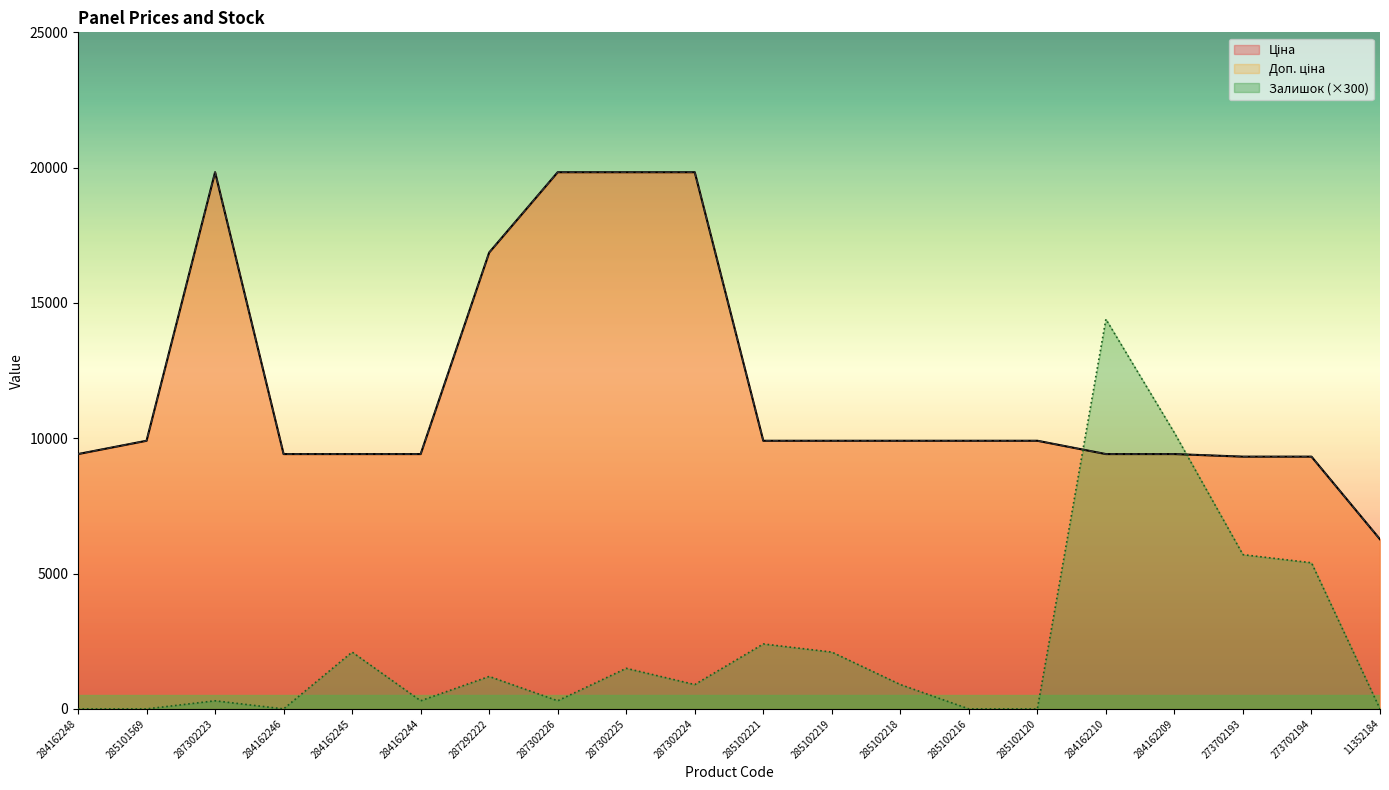

Where does the Доп. ціна series first go above 9908?

285101569